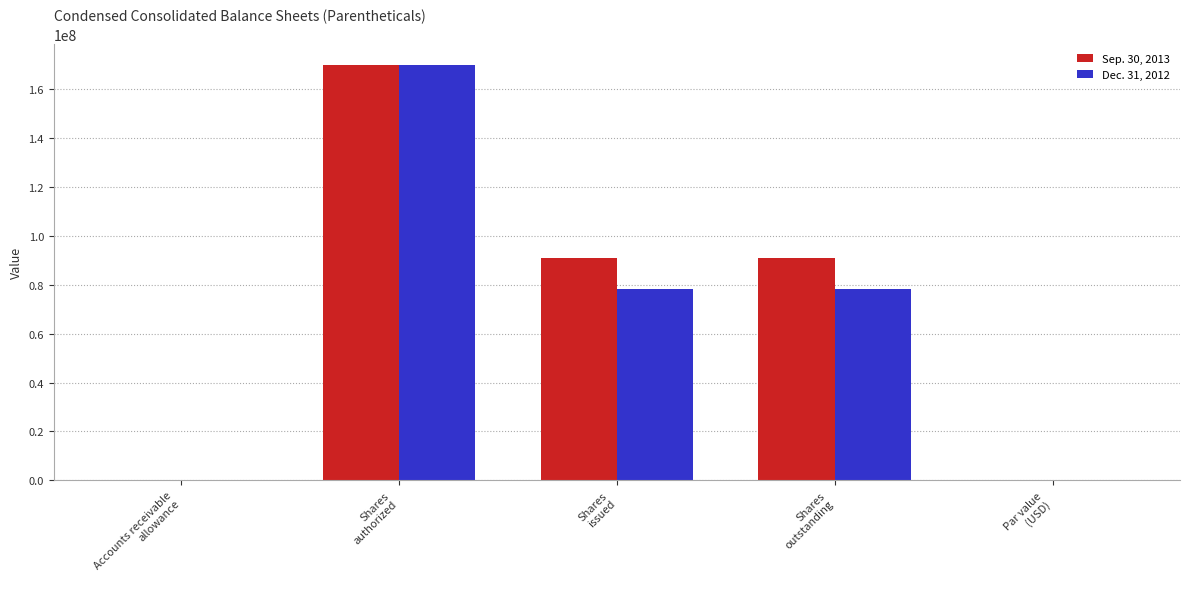

What is the sum of all Sep. 30, 2013 values?

351586350.0